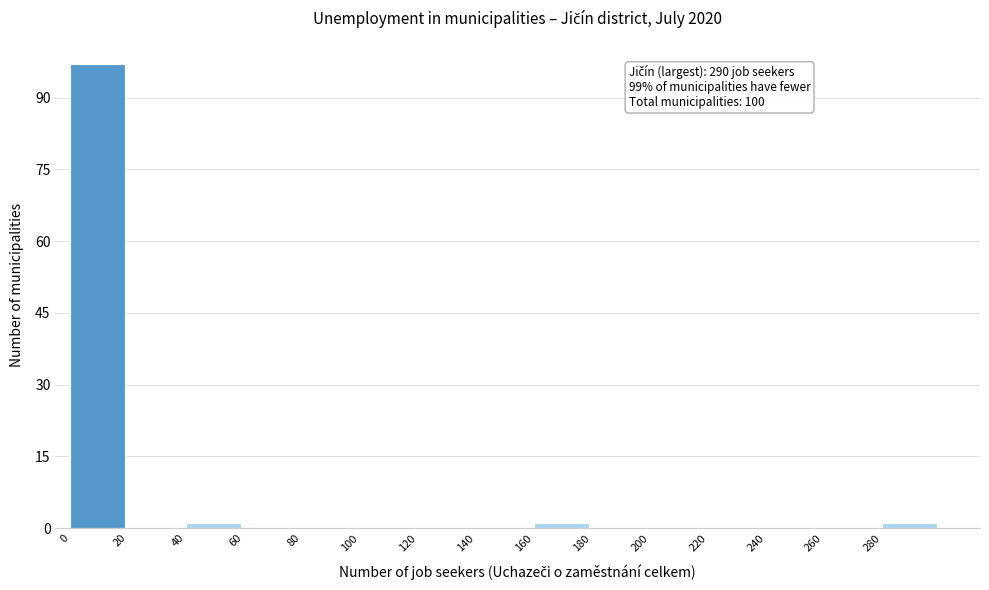

Over which range of the x-axis is the bar tallest?

0 to 20